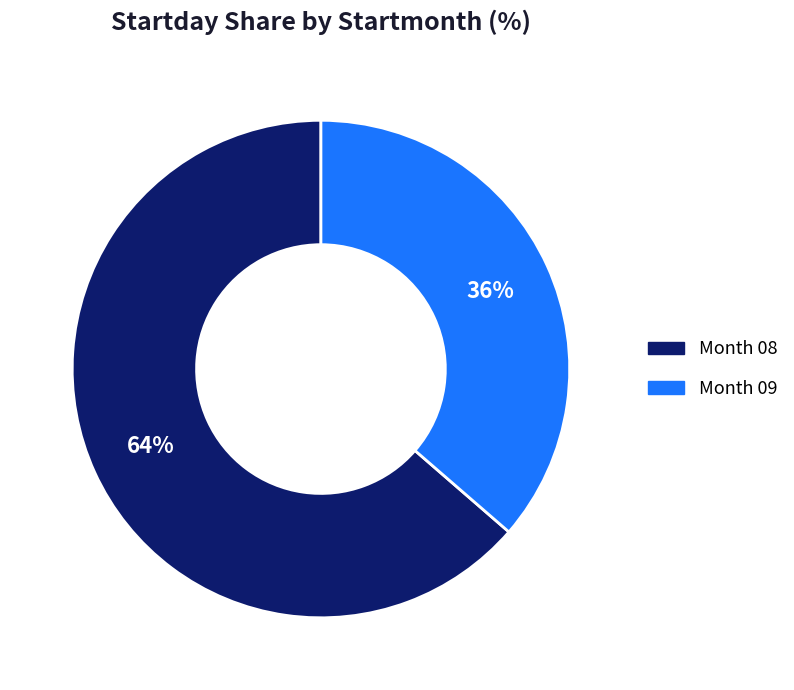

Does any single category account for the majority?

Yes